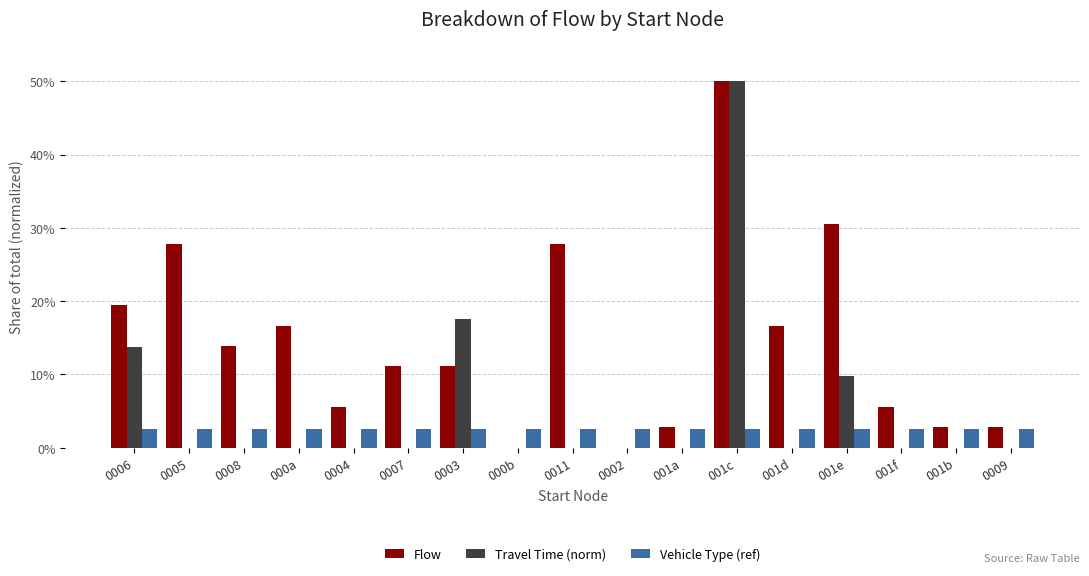

How many categories are shown in the chart?

17